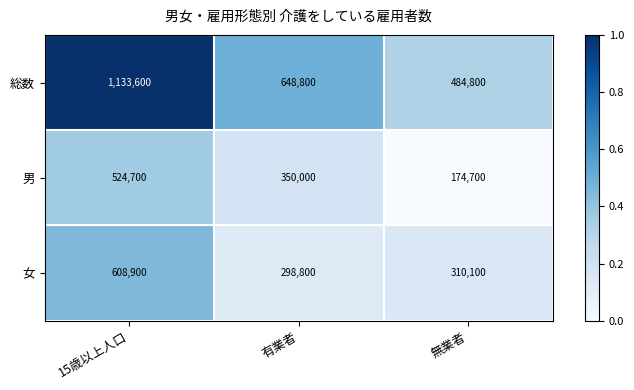

What is the spread (max minus min) of values at 15歳以上人口?

608900